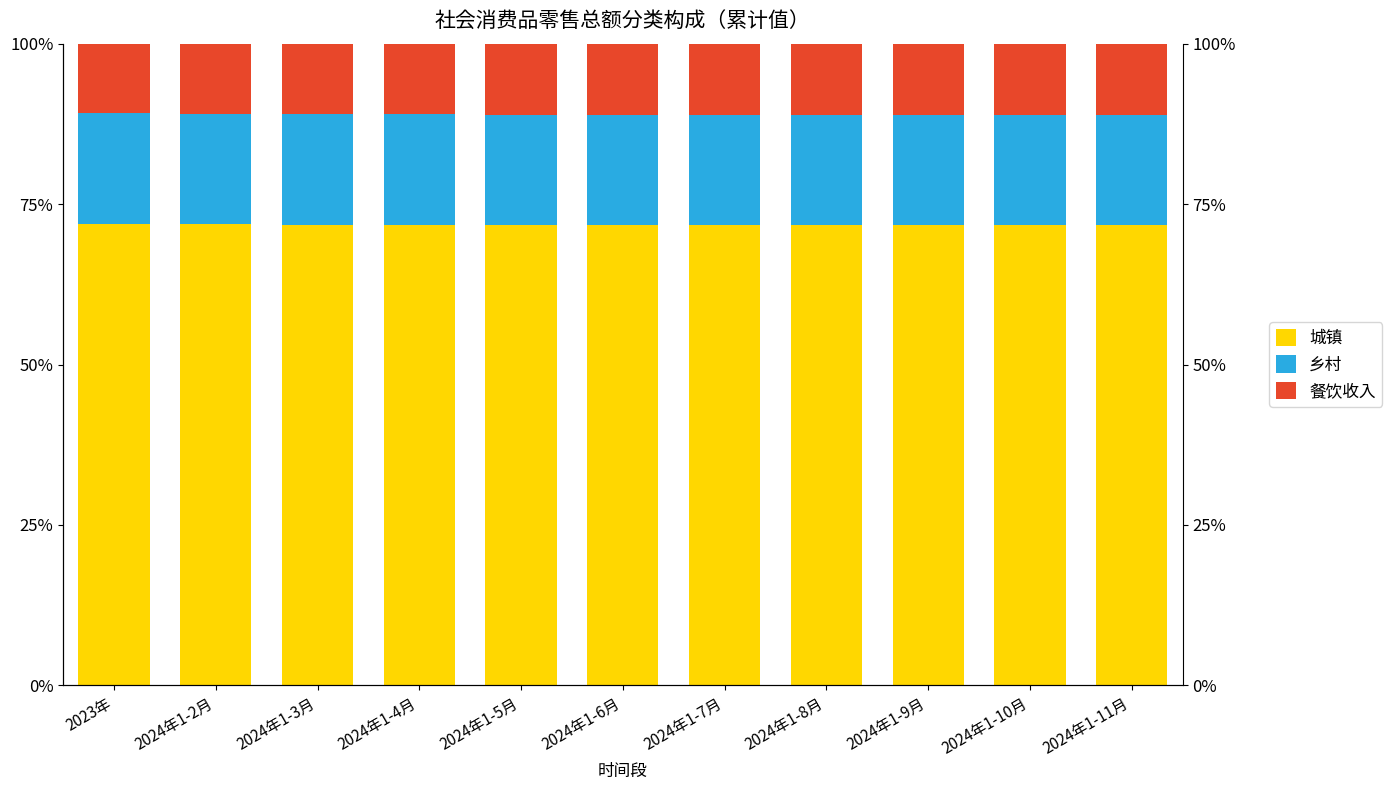

Which series changed the most between 2024年1-4月 and 2024年1-9月?

餐饮收入